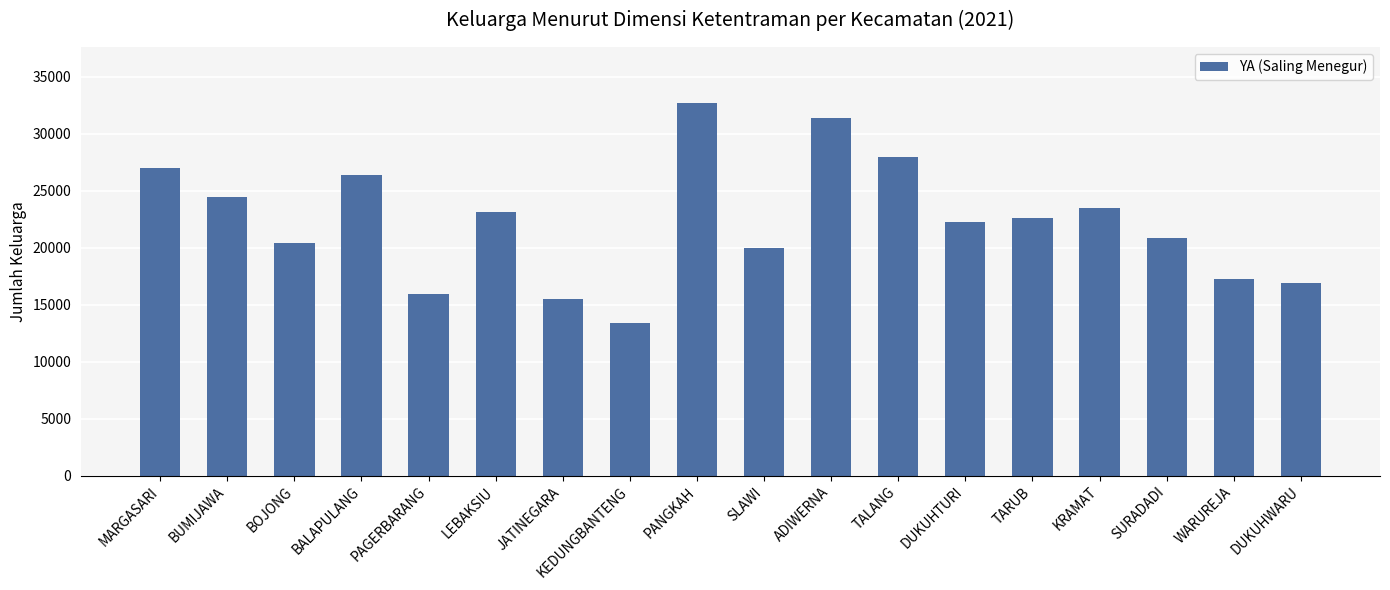

Reading left to right, list all the values displayed in this chart.

27023	24431	20405	26396	15894	23109	15477	13376	32705	19965	31386	27913	22238	22571	23506	20883	17247	16870